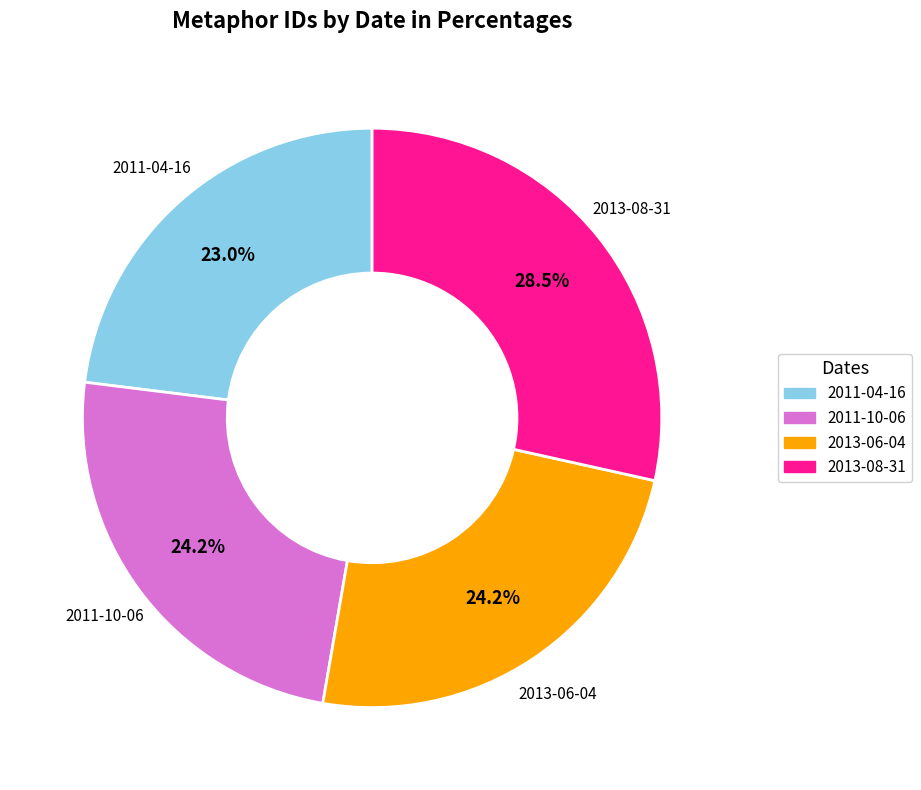

Do 2013-06-04 and 2013-08-31 together represent more than half of the pie?

Yes